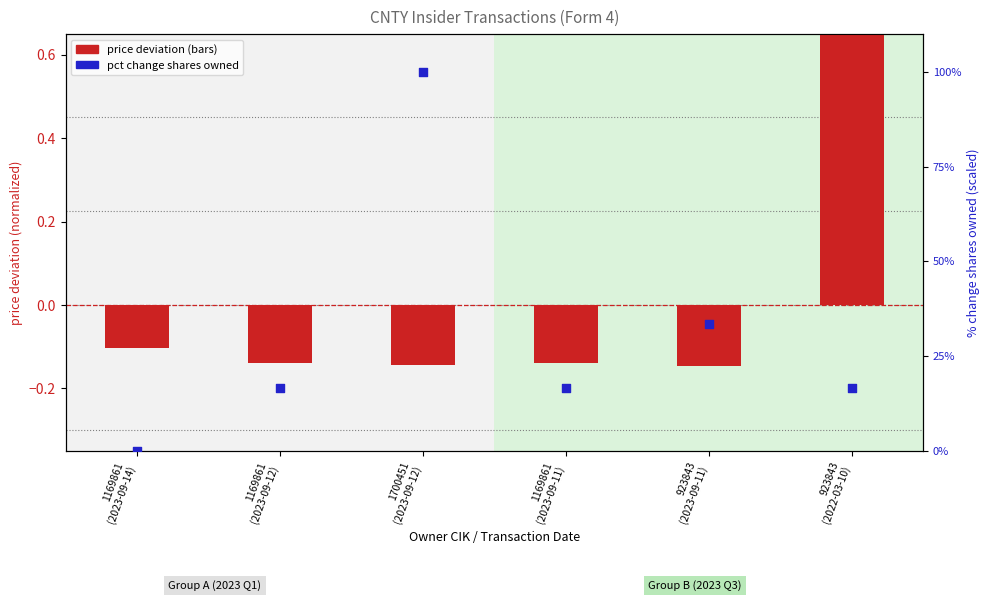

At which category is the sum across all series the highest?

1700451
(2023-09-12)